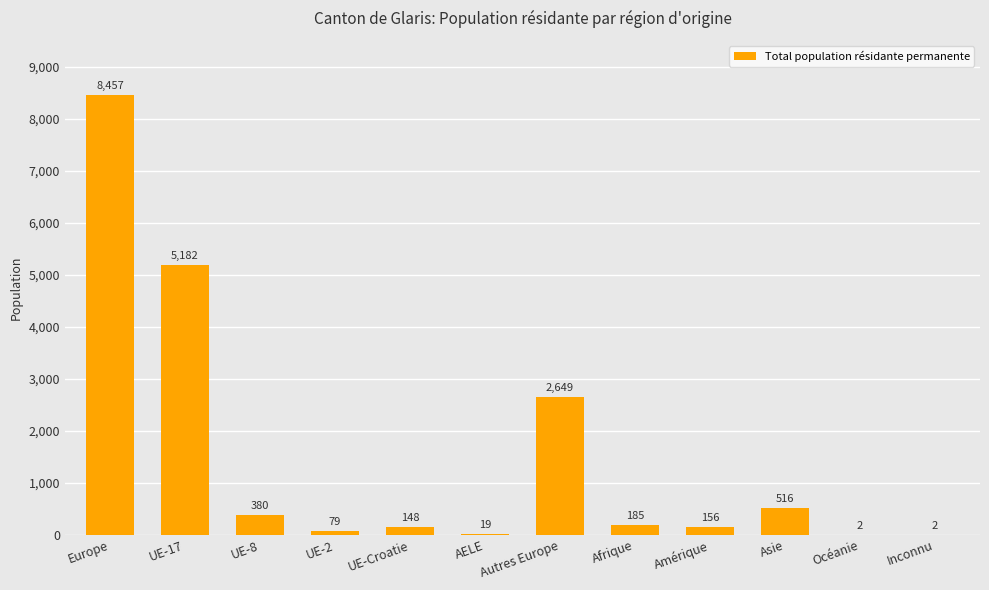

Reading left to right, what are all the values shown in this chart?

8457	5182	380	79	148	19	2649	185	156	516	2	2